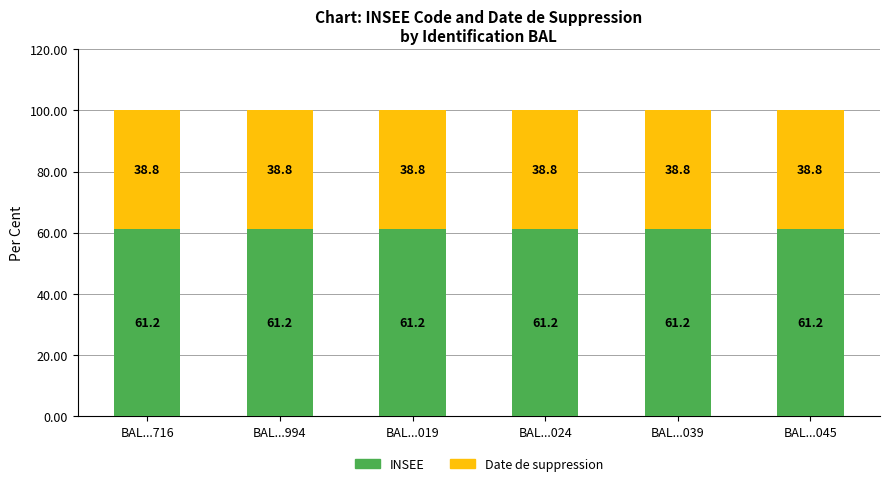

What is the total value across all series at BAL...994?

100.0